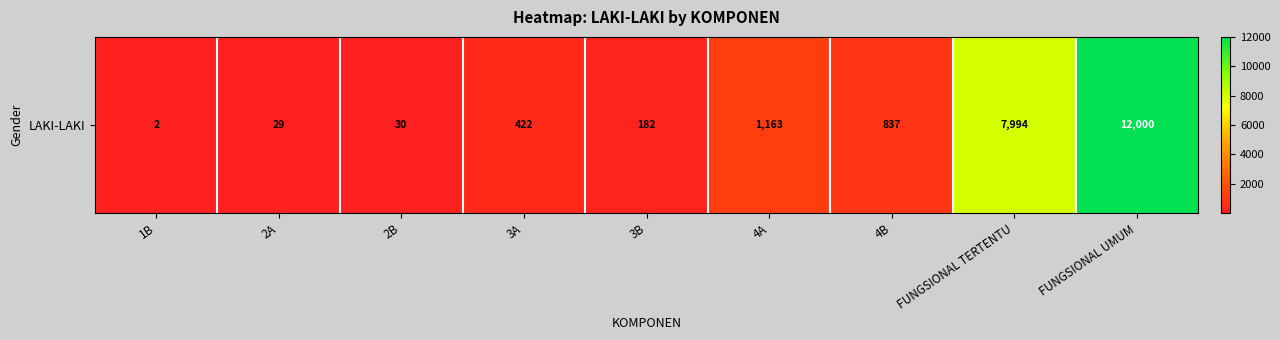

How many categories are shown in the chart?

9